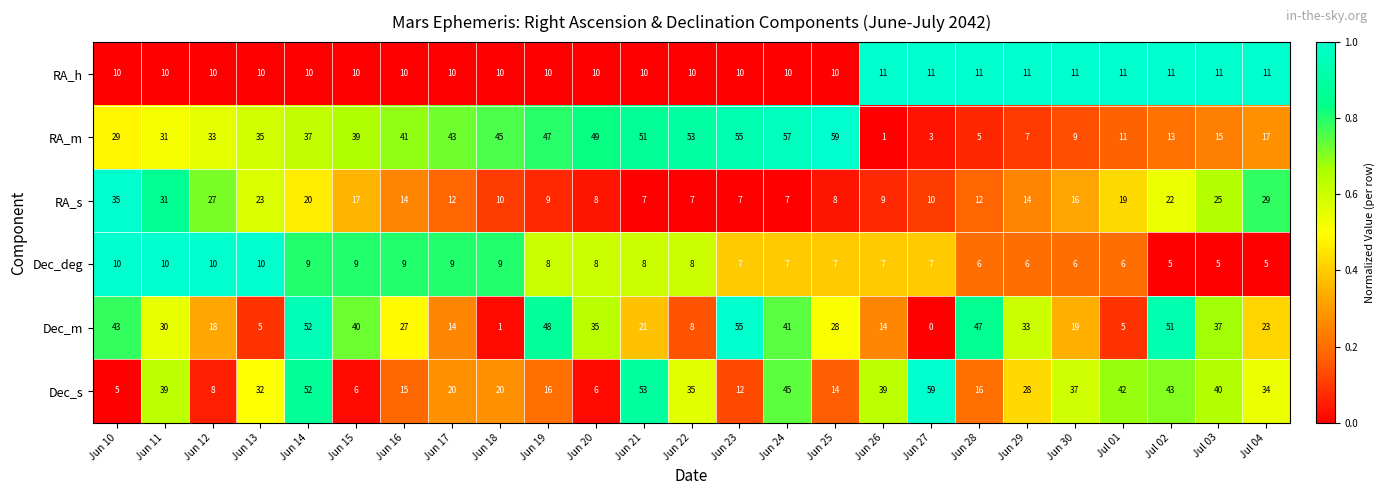

What is the sum of all Dec_deg values?

191